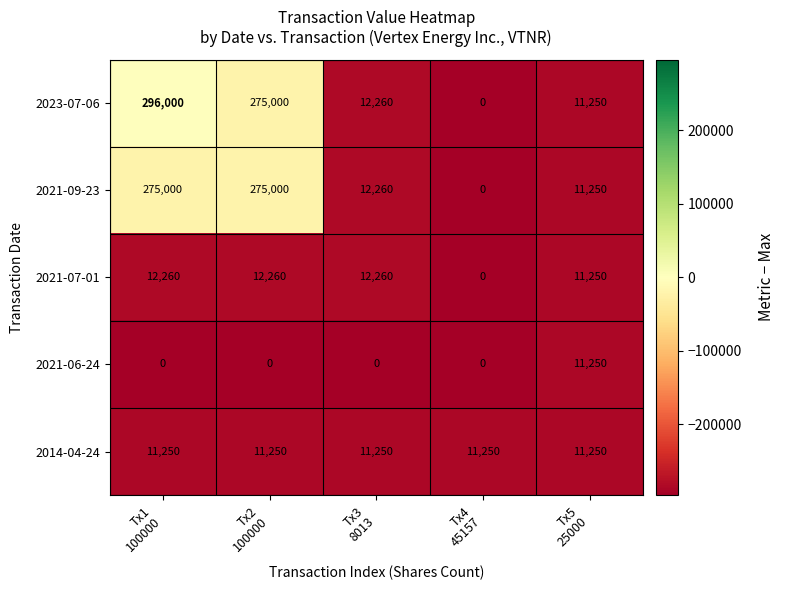

Which series has the largest total across all categories?

2023-07-06